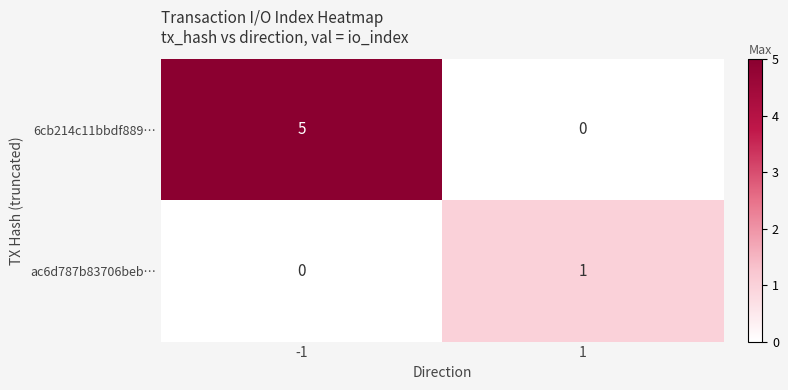

Is it true that 6cb214c11bbdf889… equals 3 at 1?

False